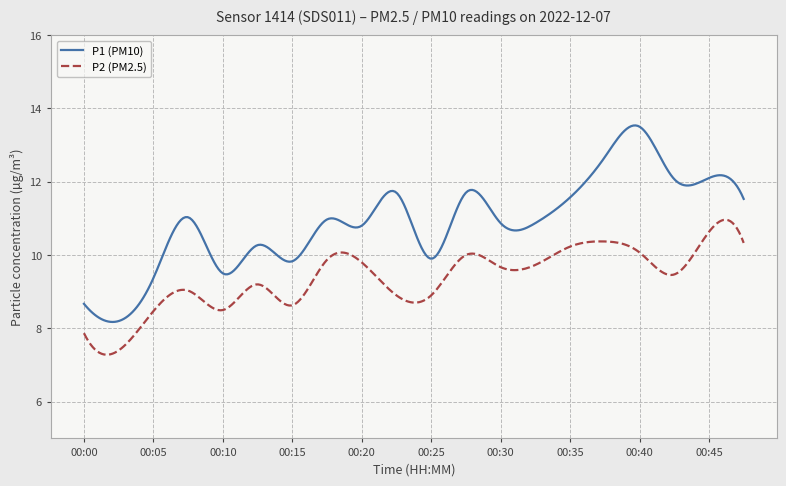

Which series has the largest total across all categories?

P1 (PM10)